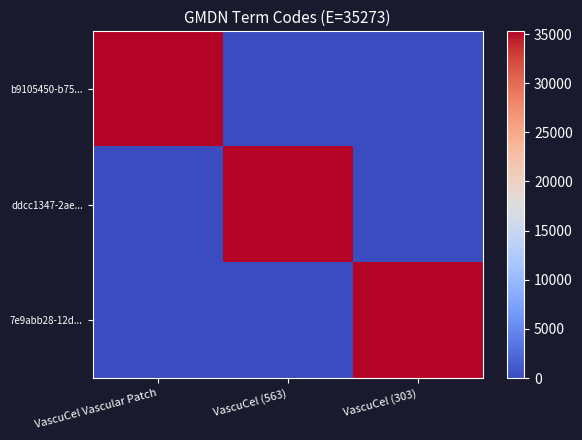

Which series has the widest spread of values?

b9105450-b75...